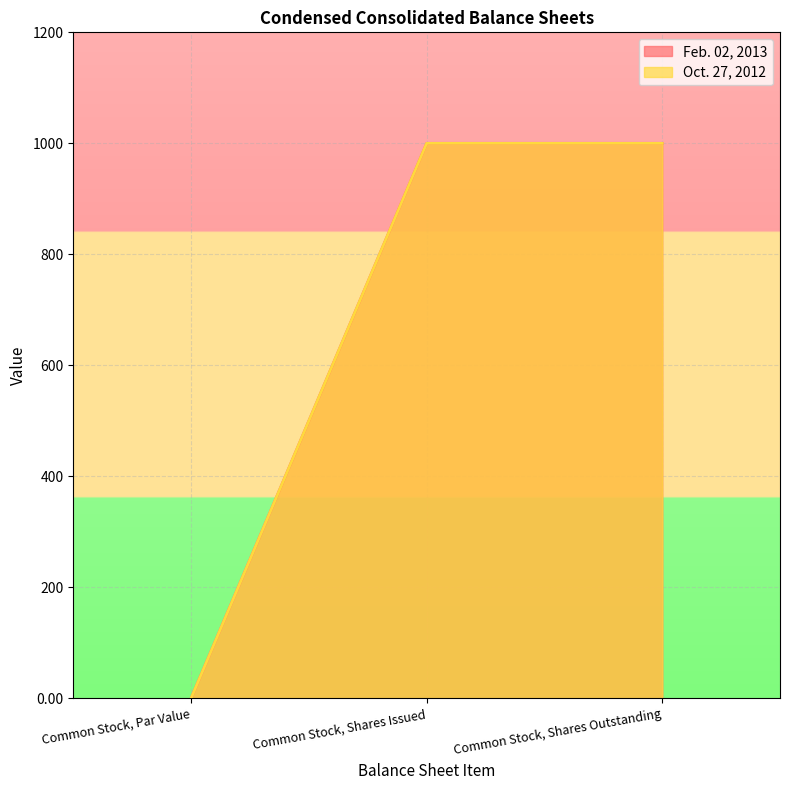

What position from the right is Common Stock, Par Value?

3